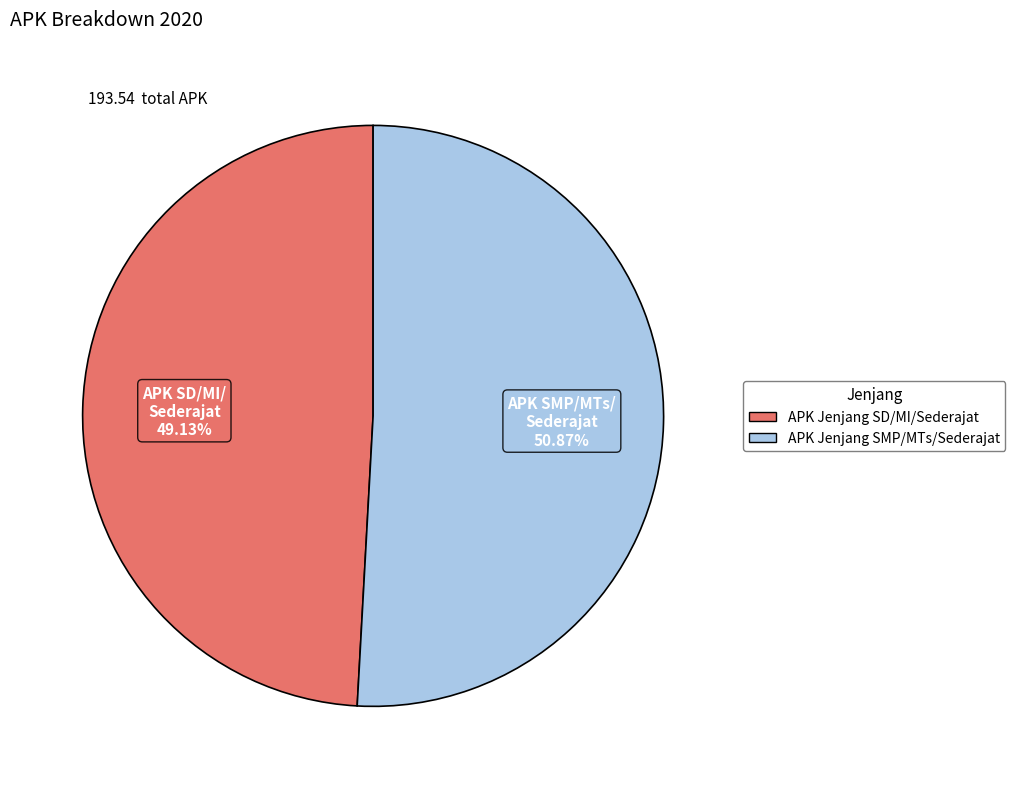

What is the total percentage of APK Jenjang SD/MI/Sederajat and APK Jenjang SMP/MTs/Sederajat?

100.0%